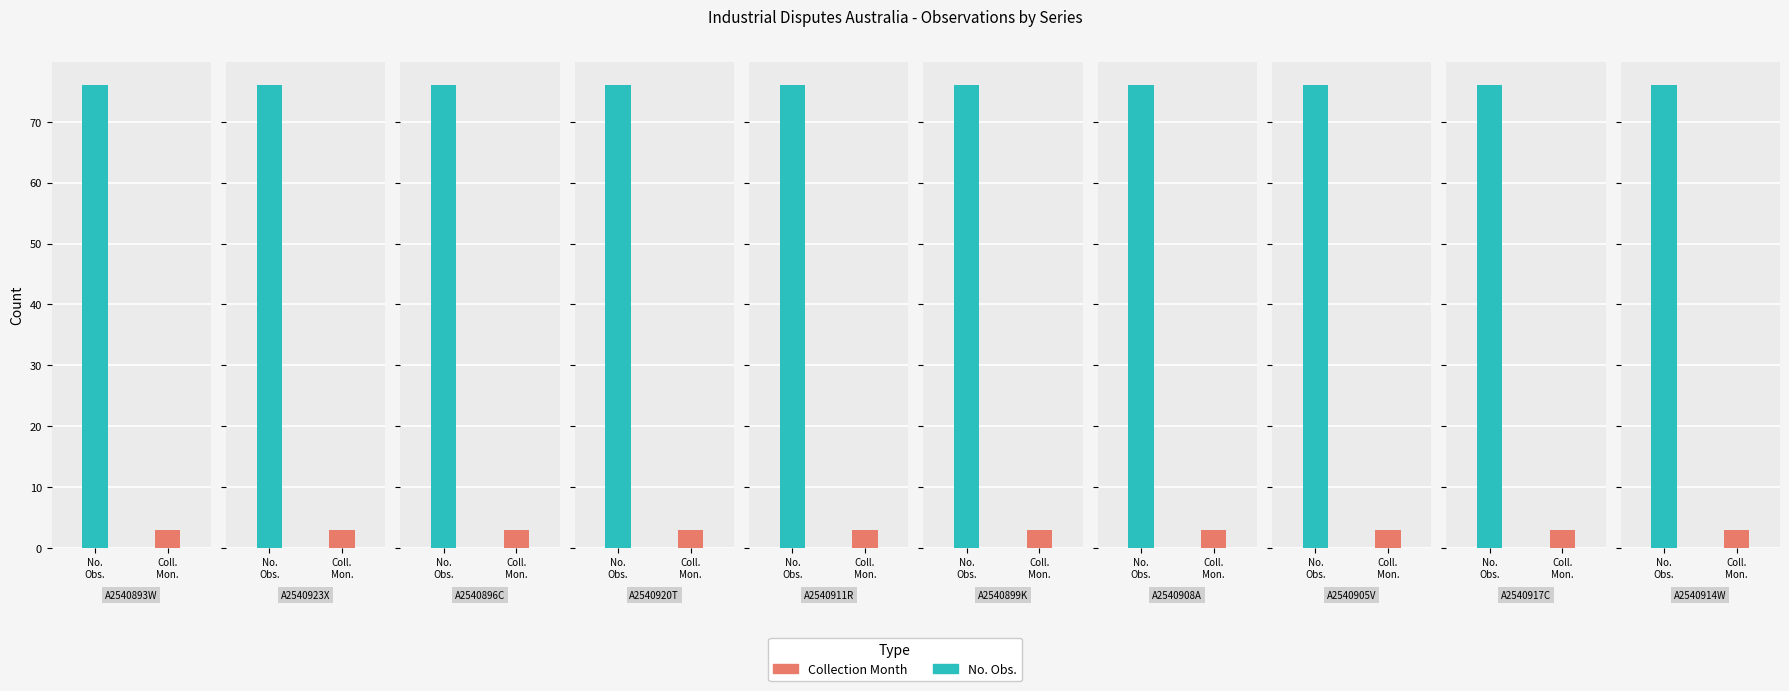

What is the sum of all No. Obs. values?

760